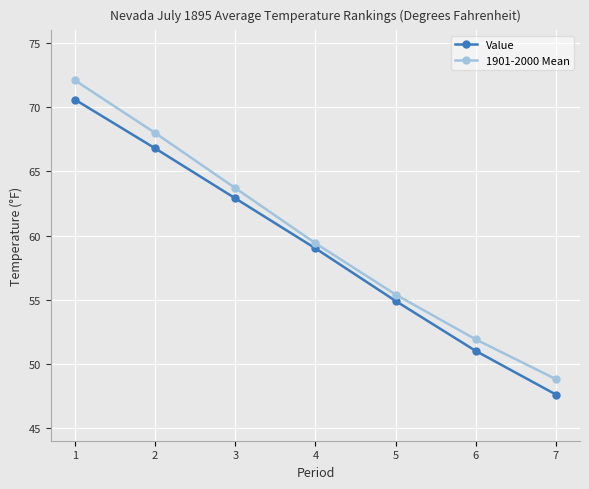

Which category has the lowest value in the 1901-2000 Mean series?

7